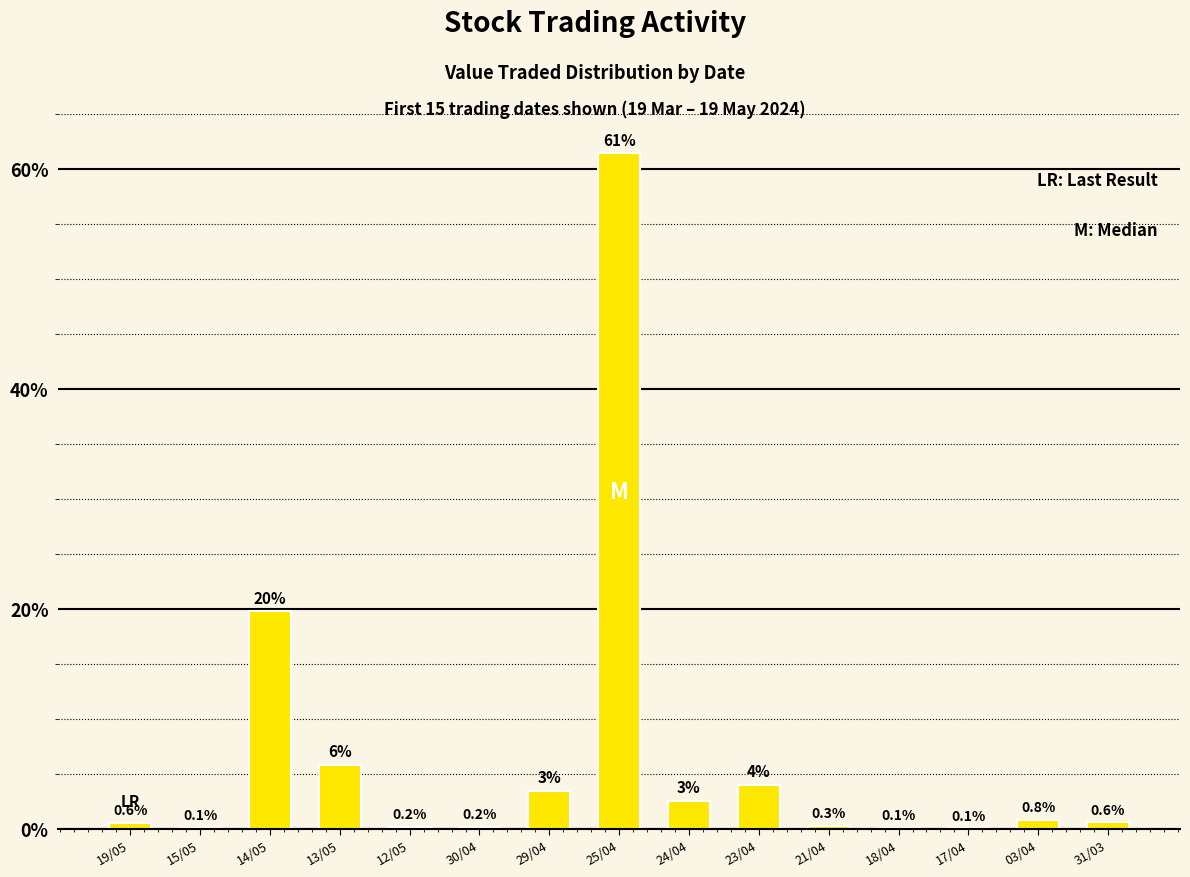

Which label corresponds to the largest value in the chart?

25/04